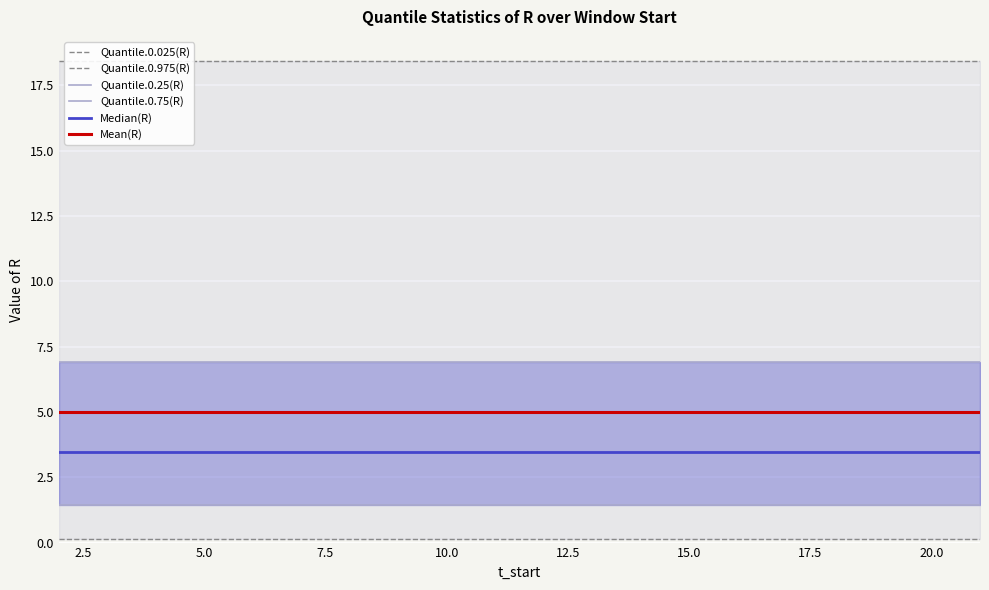

True or false: Quantile.0.75(R) and Quantile.0.975(R) cross at least once.

False